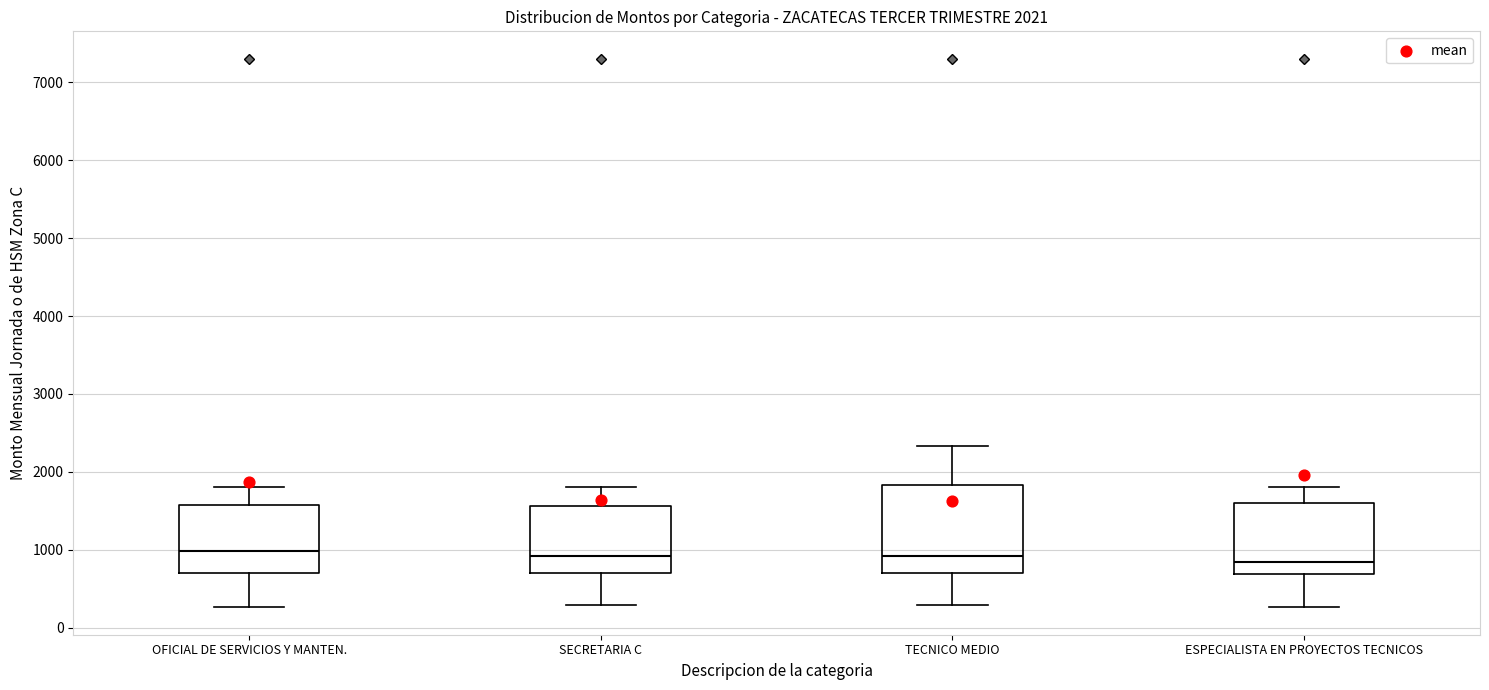

Which box is the tallest, from its lower edge to its upper edge?

TECNICO MEDIO